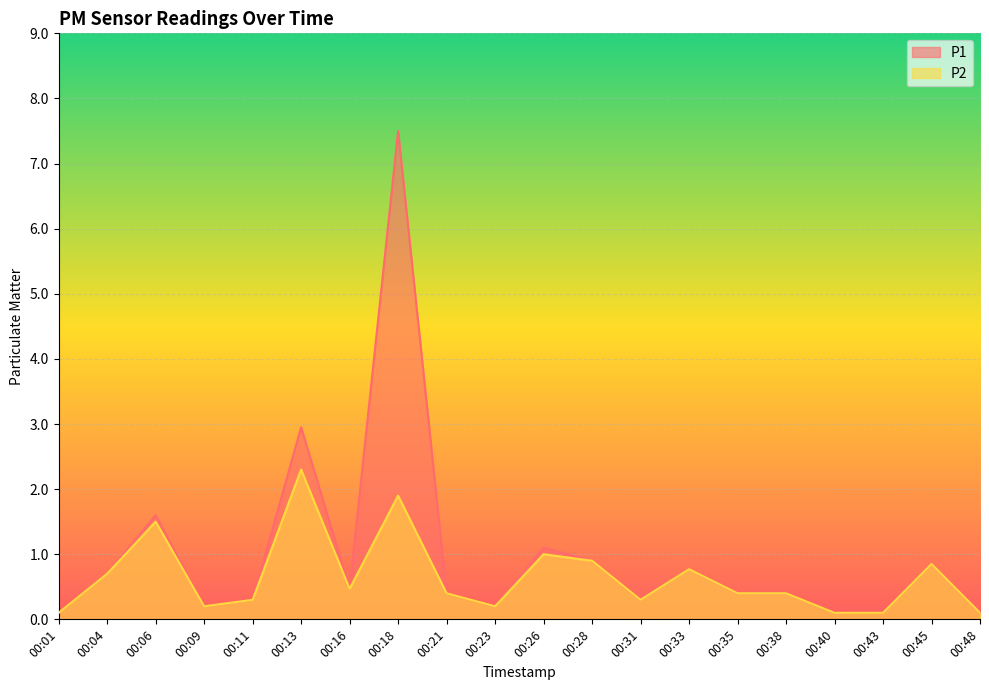

Is the value of P2 at 00:16 greater than the value of P1 at 00:35?

Yes